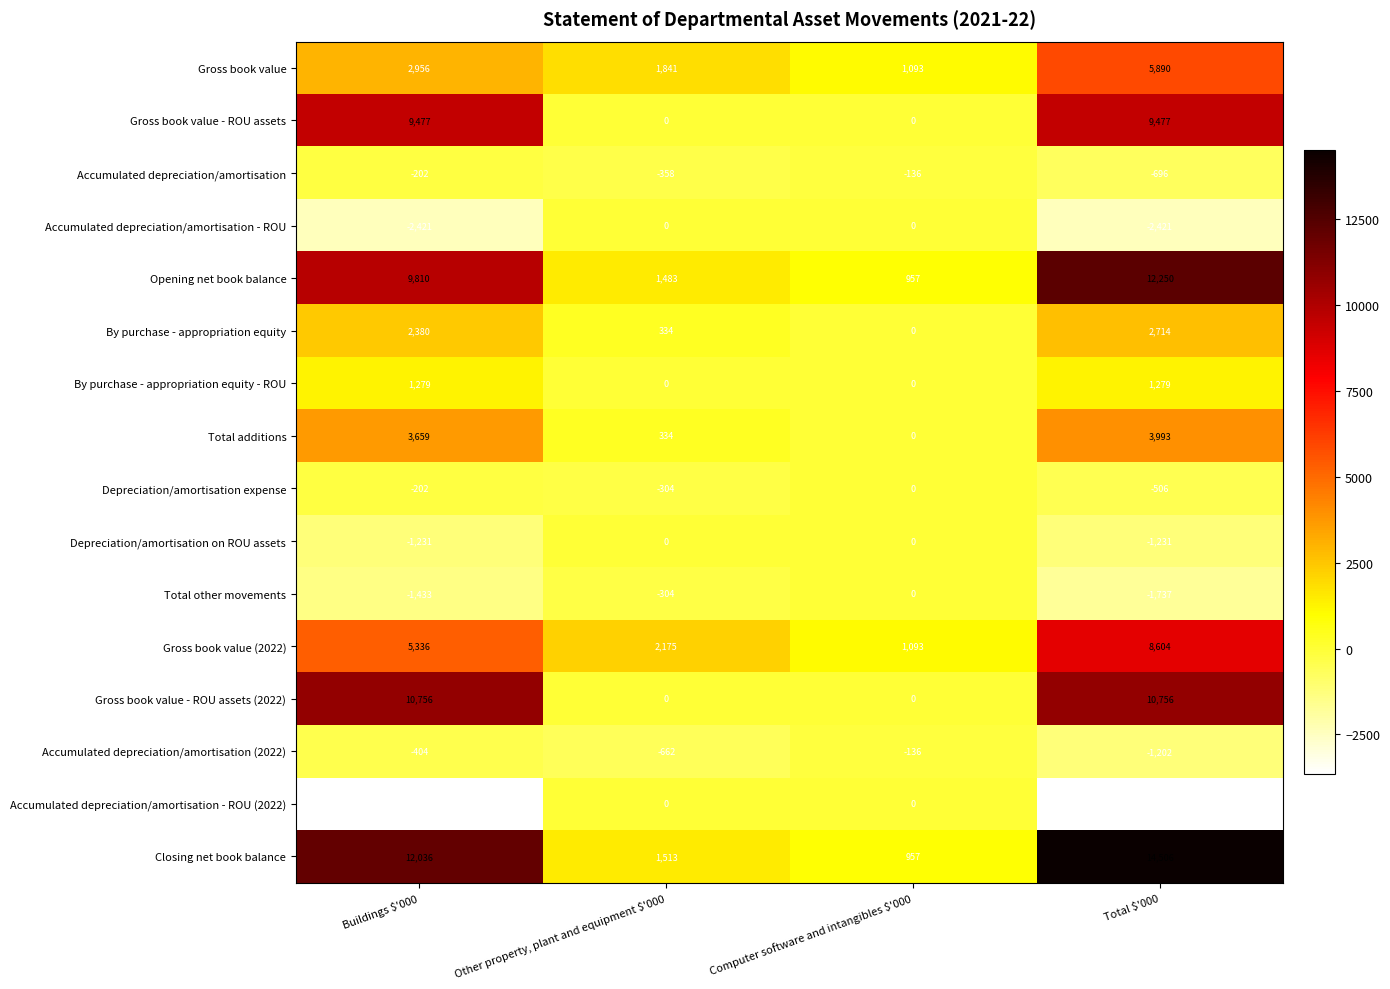

How many values in By purchase - appropriation equity - ROU are above zero?

2